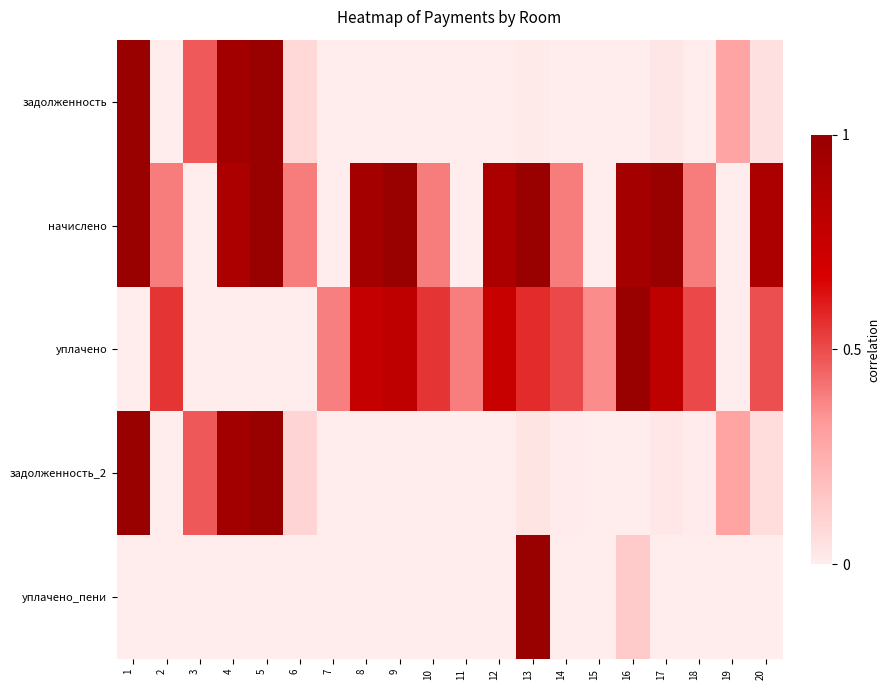

Which series has the largest range (max minus min)?

задолженность